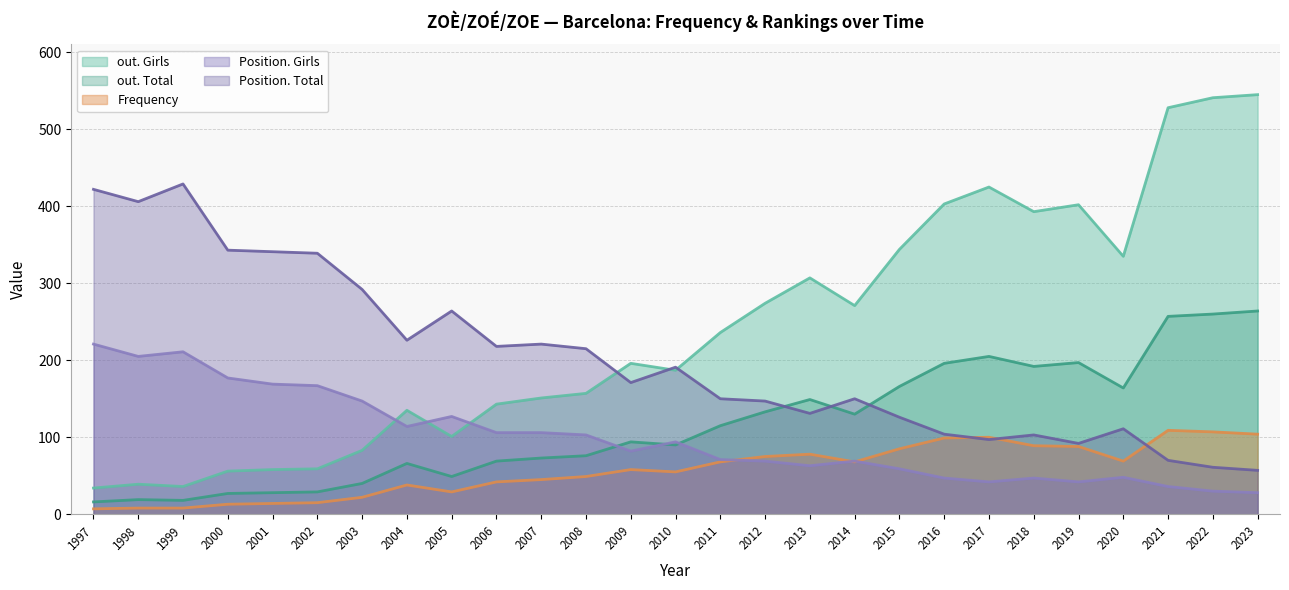

What is the total value across all series at 2017?

869